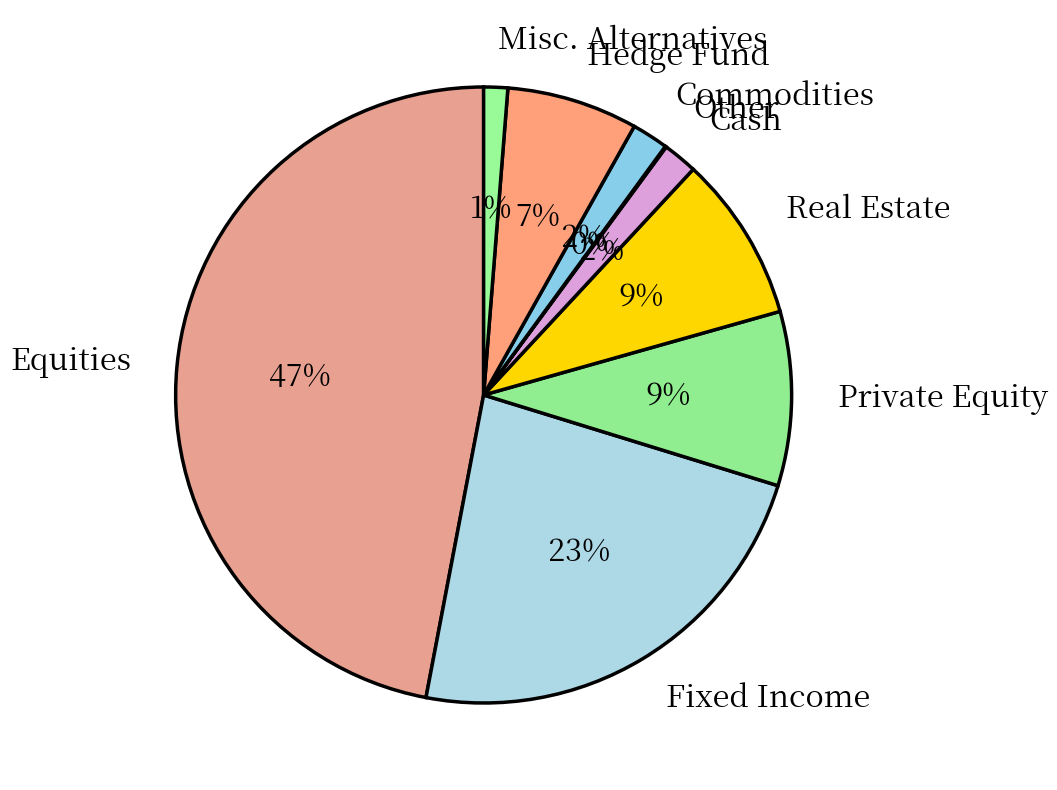

To the nearest percent, what is the difference between the largest and smallest slice percentages?

47%